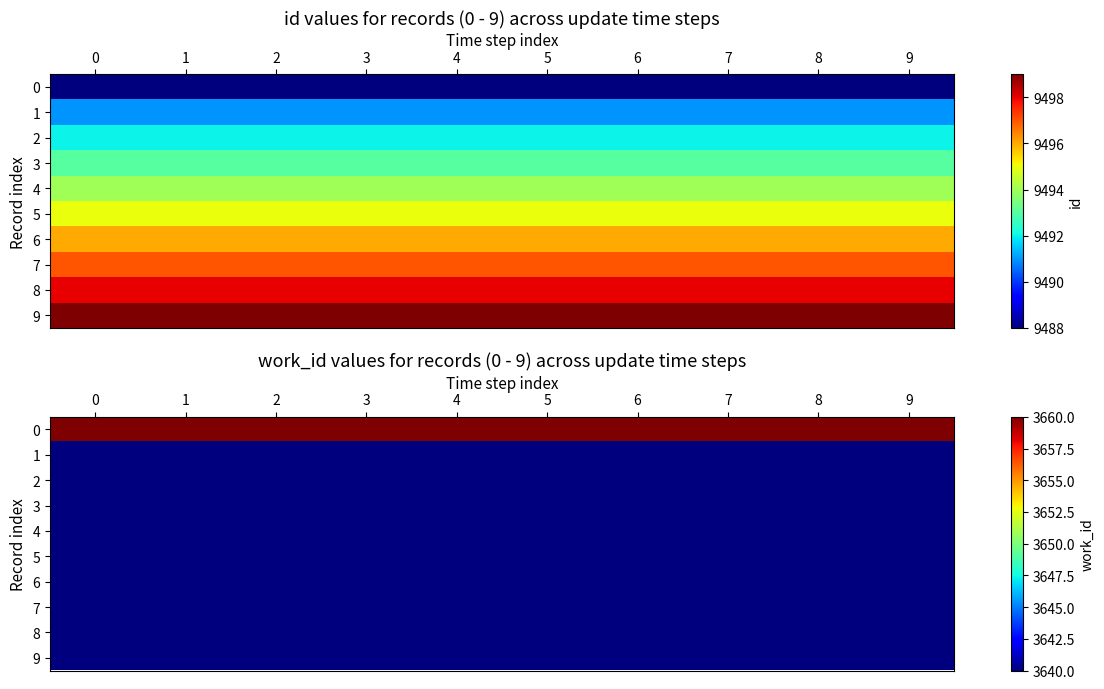

What value does the 7 series have at 2?

3640